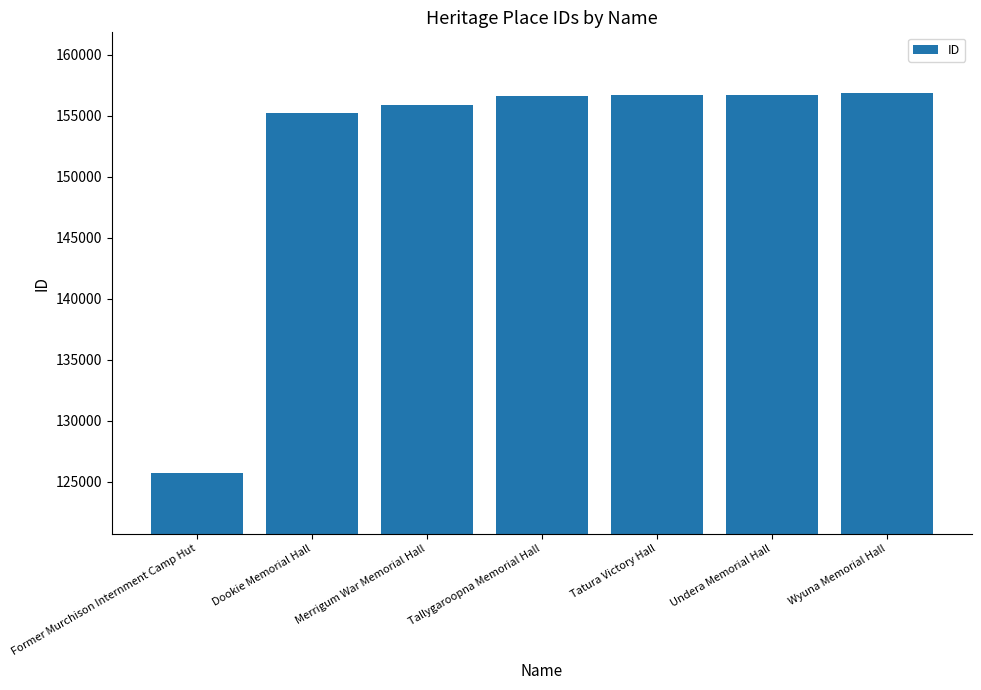

How many categories are shown in the chart?

7